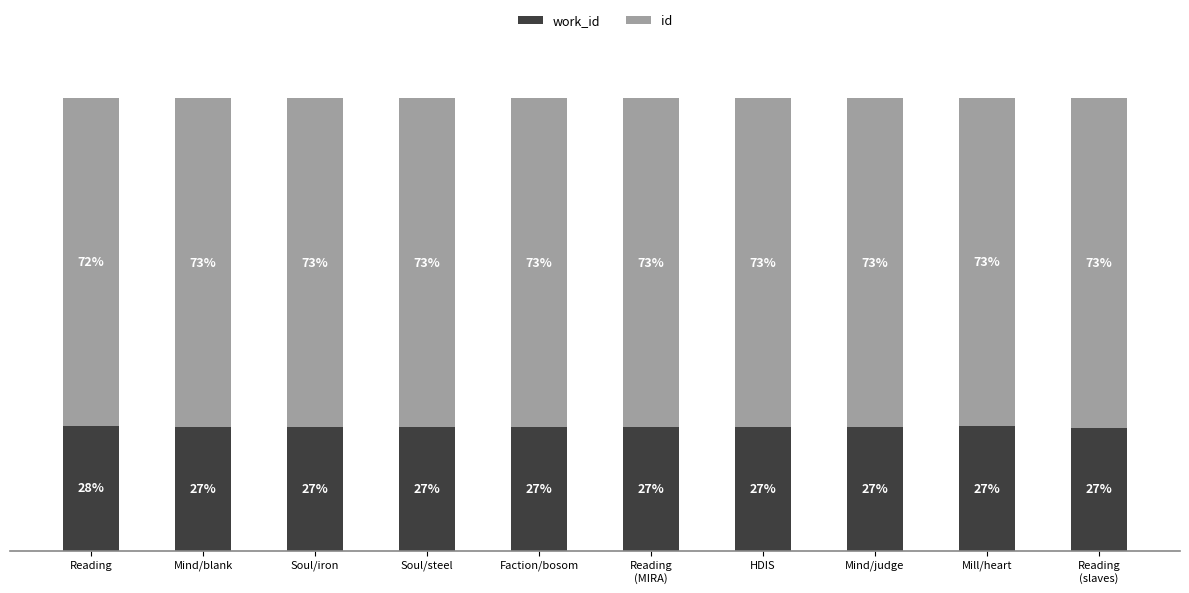

Does the chart contain any negative values?

No